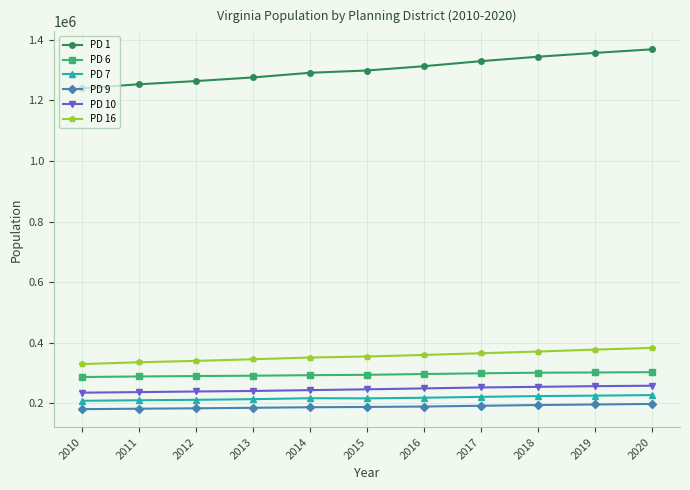

Does the chart have visible grid lines?

Yes